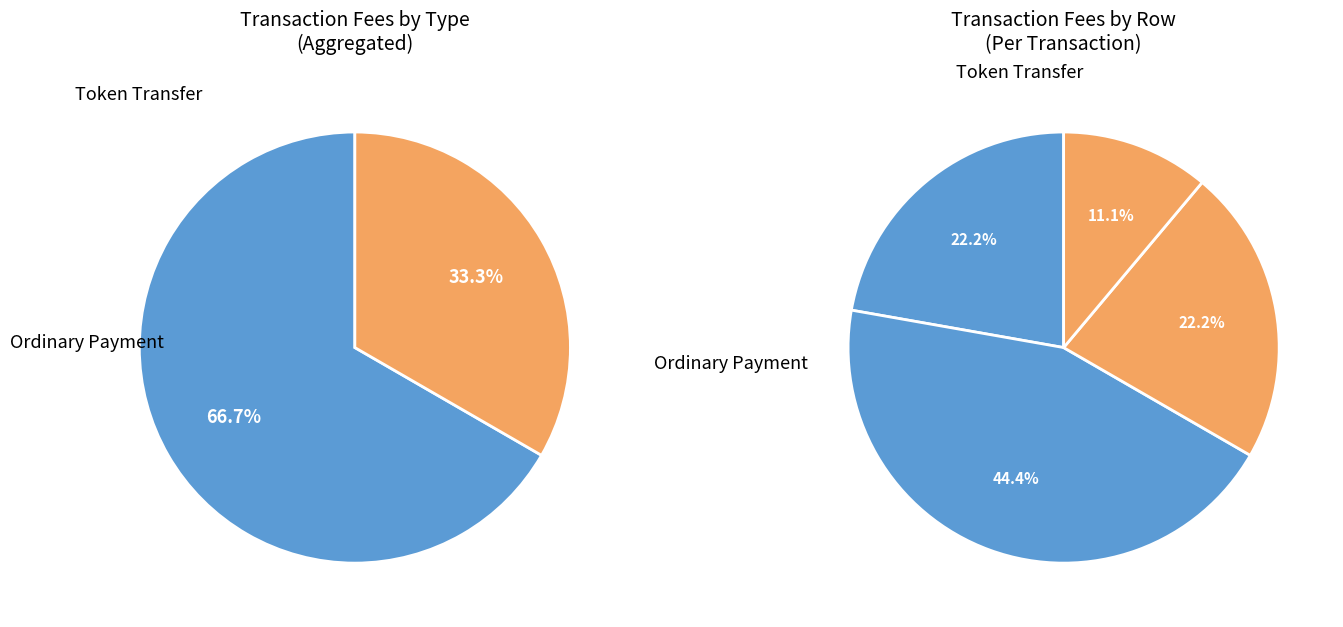

Which slice represents more than half of the pie?

Ordinary Payment